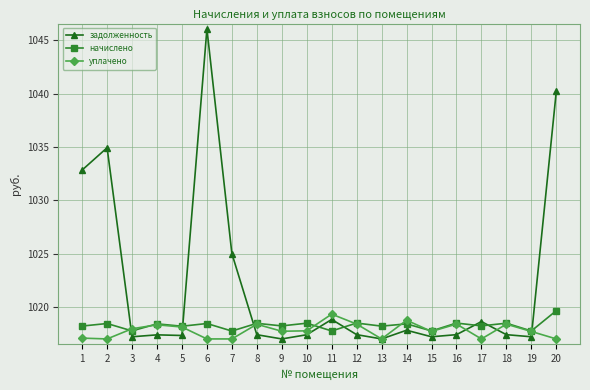

What is the value of the уплачено point at the 2nd from the left?

1017.0